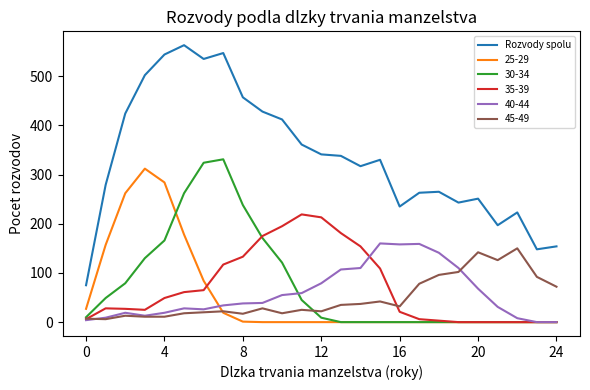

Which series has the largest range (max minus min)?

Rozvody spolu